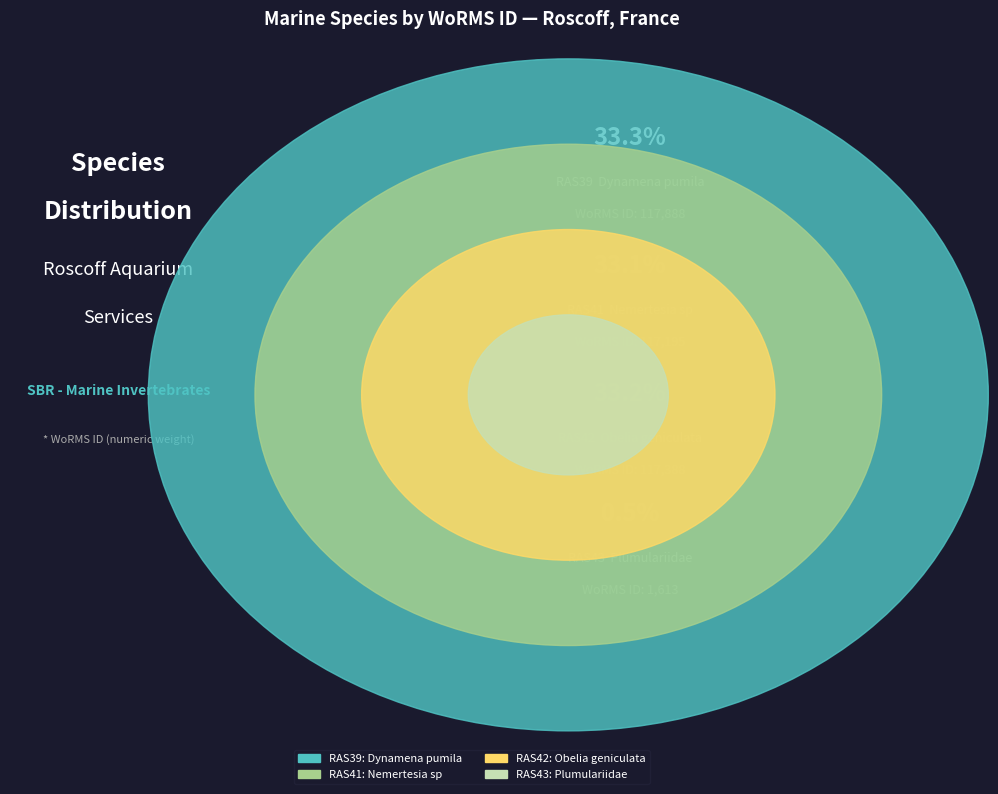

What percentage is NOT represented by RAS39
Dynamena pumila?

66.7%